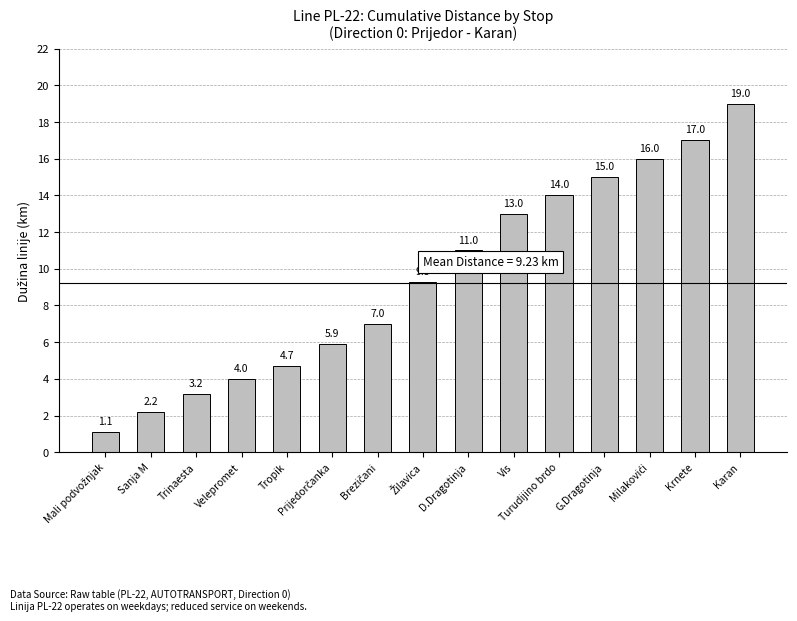

What is the difference between the second highest and second lowest values?

14.8